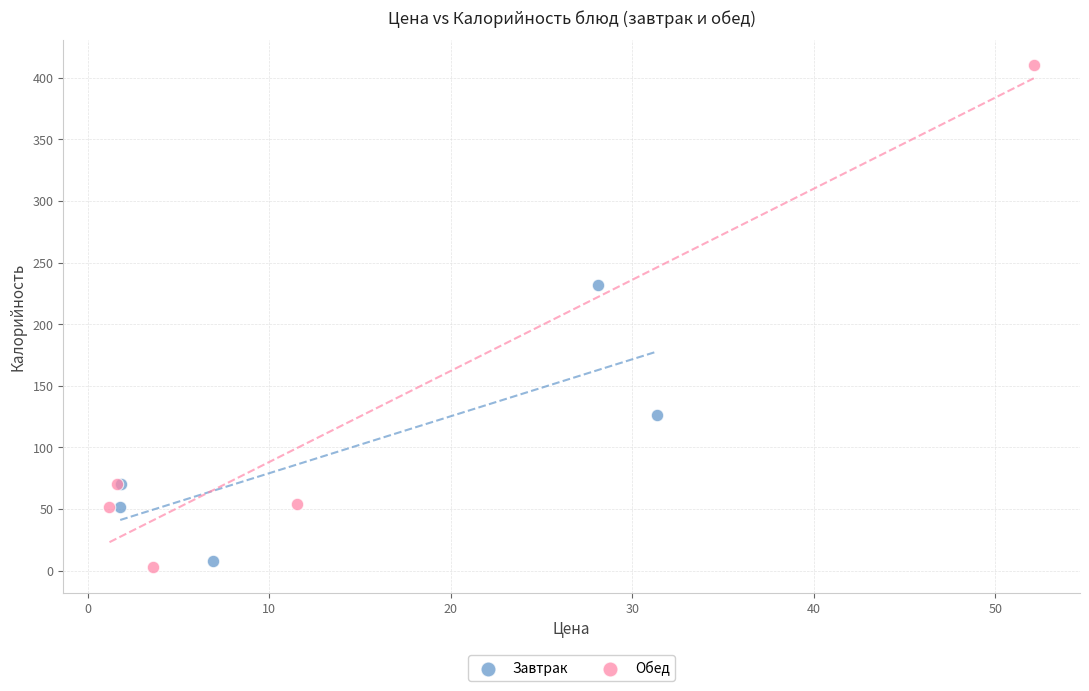

Which series has the largest Y range (max minus min)?

Обед